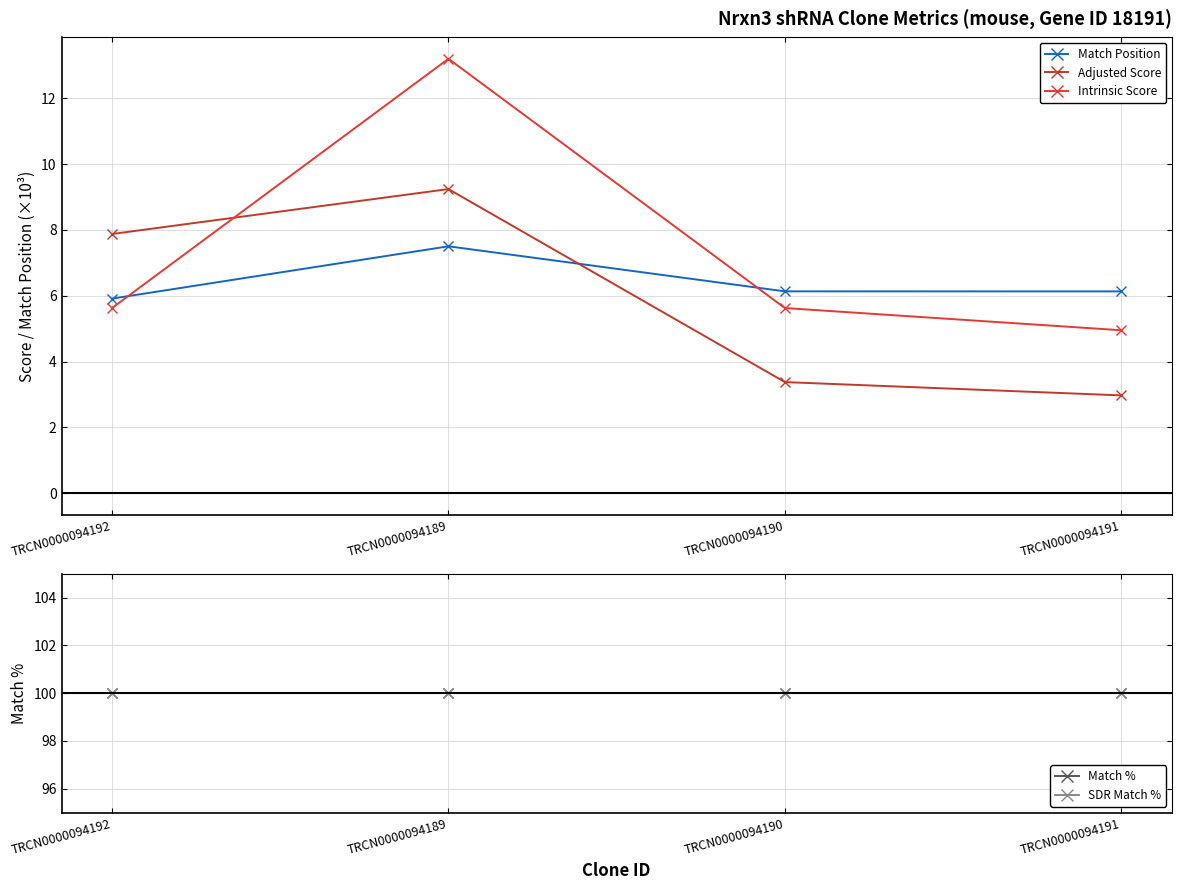

What is the label of the 1st point from the right?

TRCN0000094191